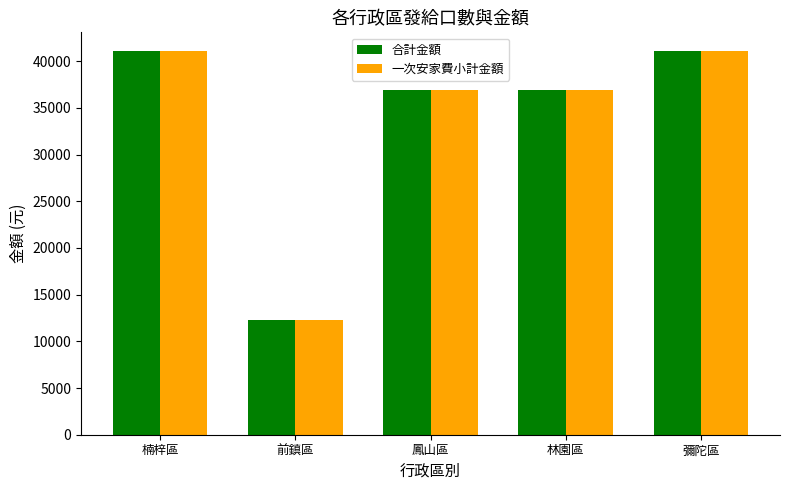

What are all the series names shown in the legend?

合計金額, 一次安家費小計金額